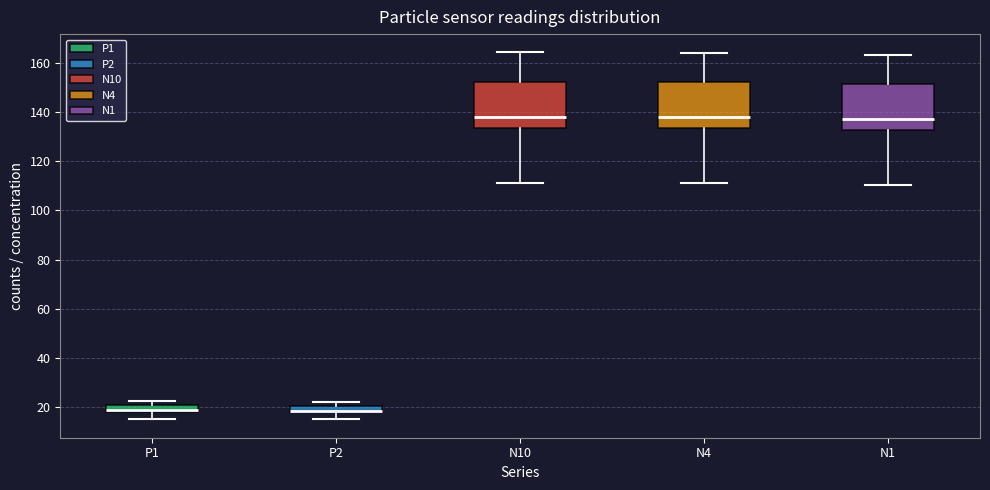

Where is the upper edge of the box for P2 on the y-axis? The values are not printed on the chart, so give them approximately, as read against the axis.

20